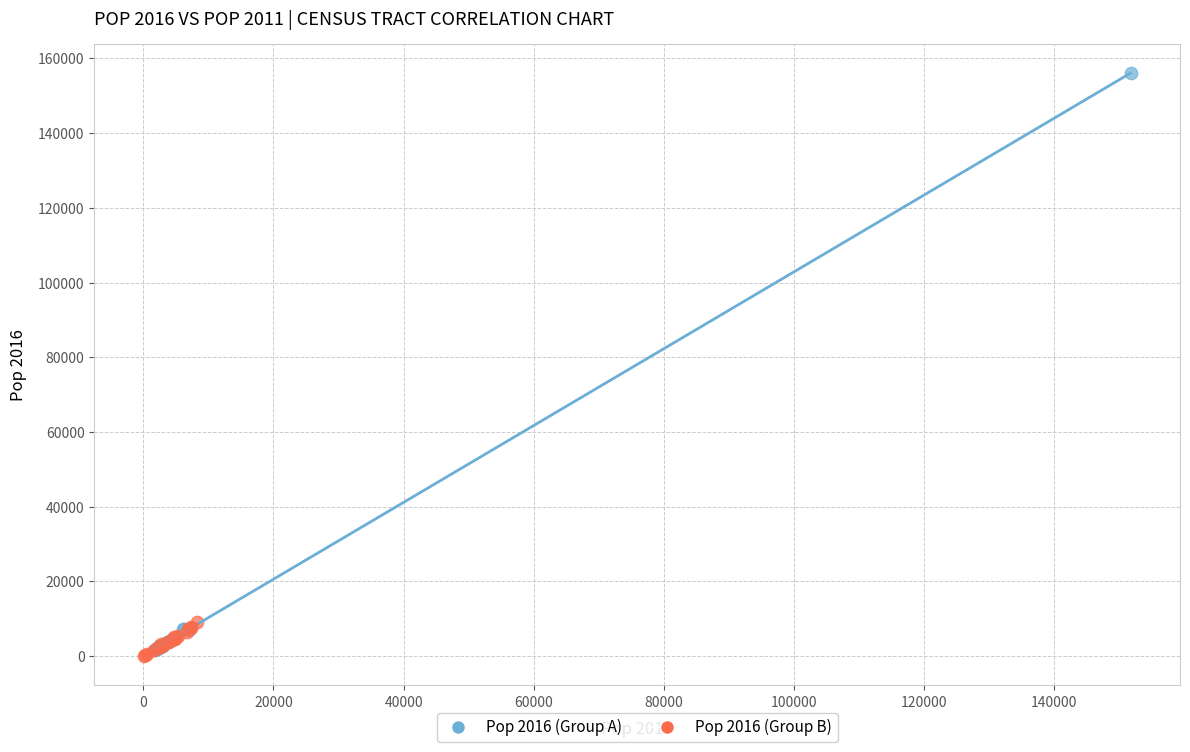

Which series has the widest spread of Y values?

Pop 2016 (Group A)